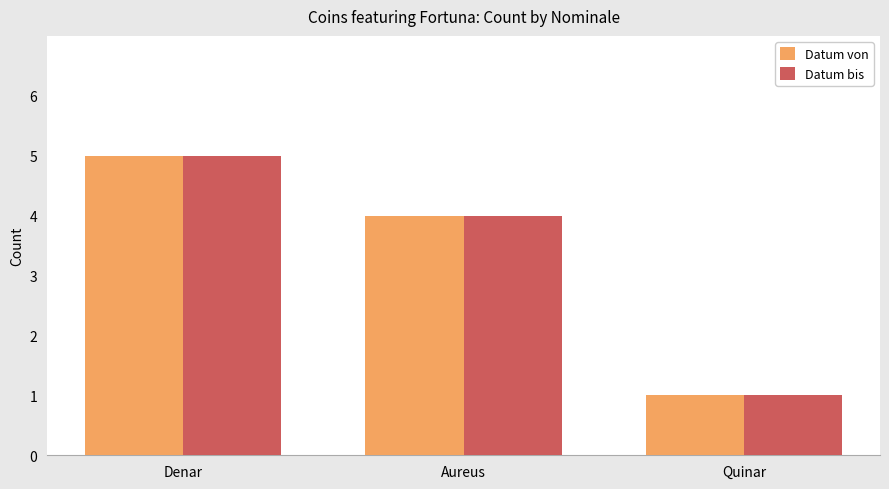

What is the label of the 1st bar from the left?

Denar